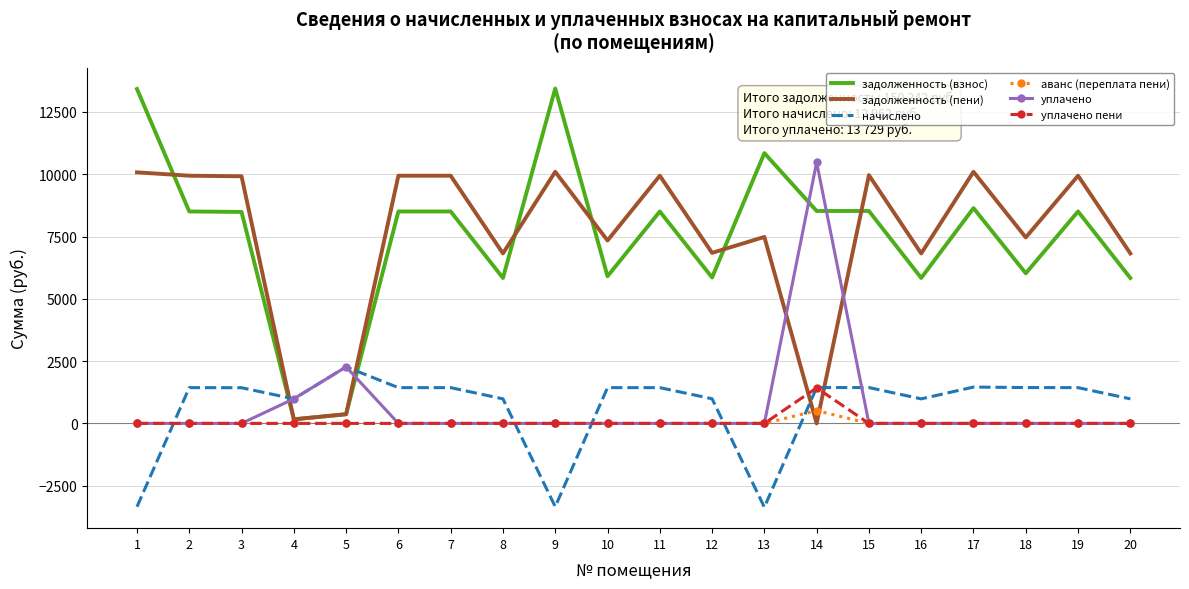

What is the total value across all series at 6?

19881.8